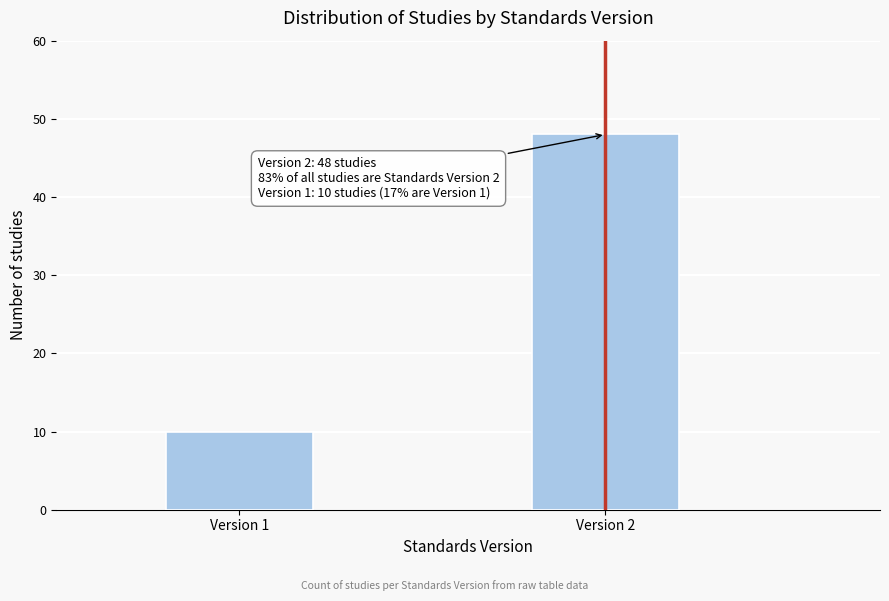

Reading right to left, list all the values displayed in this chart.

48	10